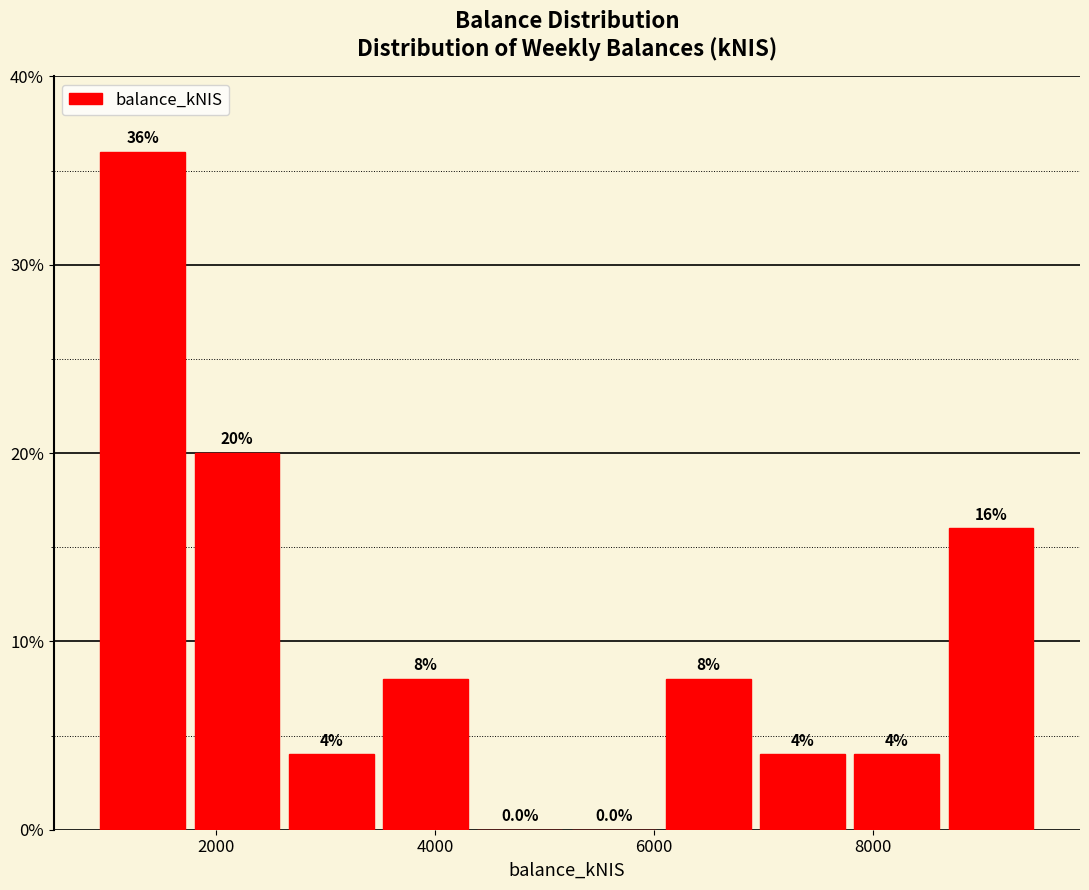

Reading left to right, transcribe this chart: for each bar, give the range it covers on the x-axis and its height. The bar edges are not printed on the chart, so give them approximately, as read against the axis.

1000 to 1800: 36.0
1800 to 2600: 20.0
2600 to 3400: 4.0
3400 to 4400: 8.0
4400 to 5200: 0.0
5200 to 6000: 0.0
6000 to 7000: 8.0
7000 to 7800: 4.0
7800 to 8600: 4.0
8600 to 9600: 16.0